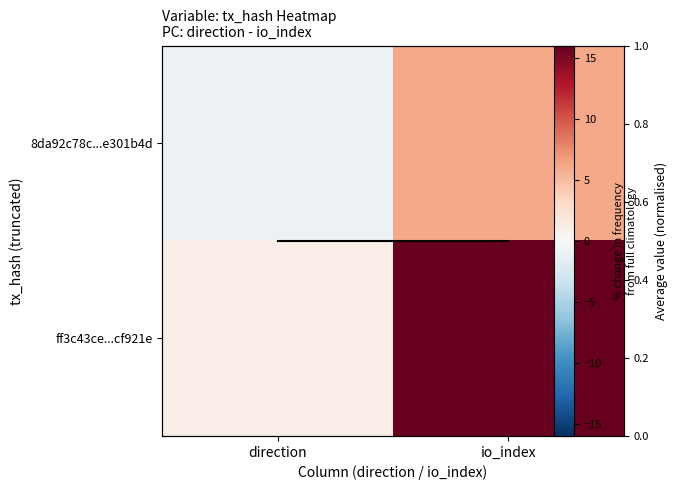

How many data points does each series have?

2